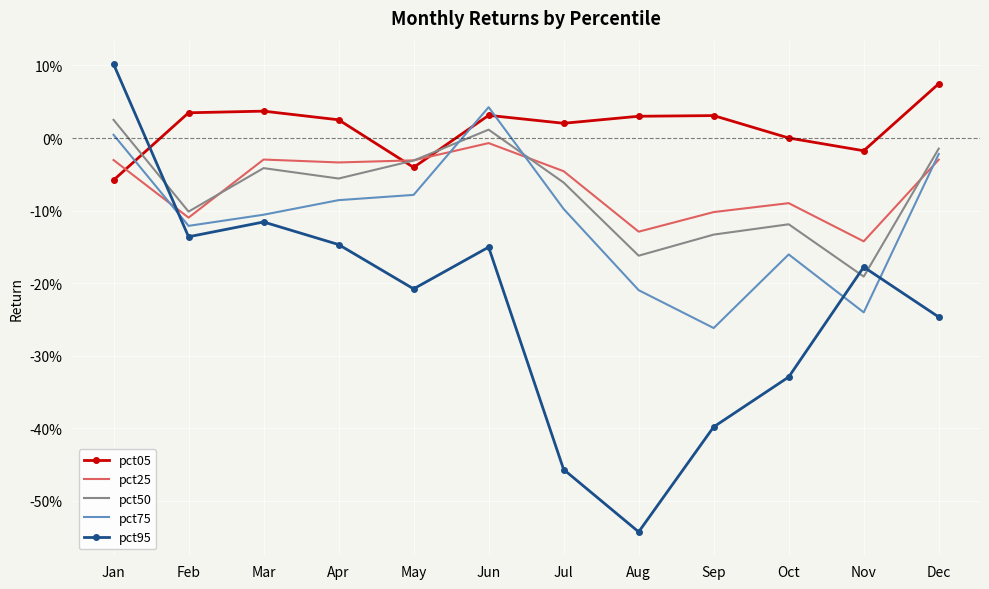

What is the lowest value of the pct05 series?

-0.1